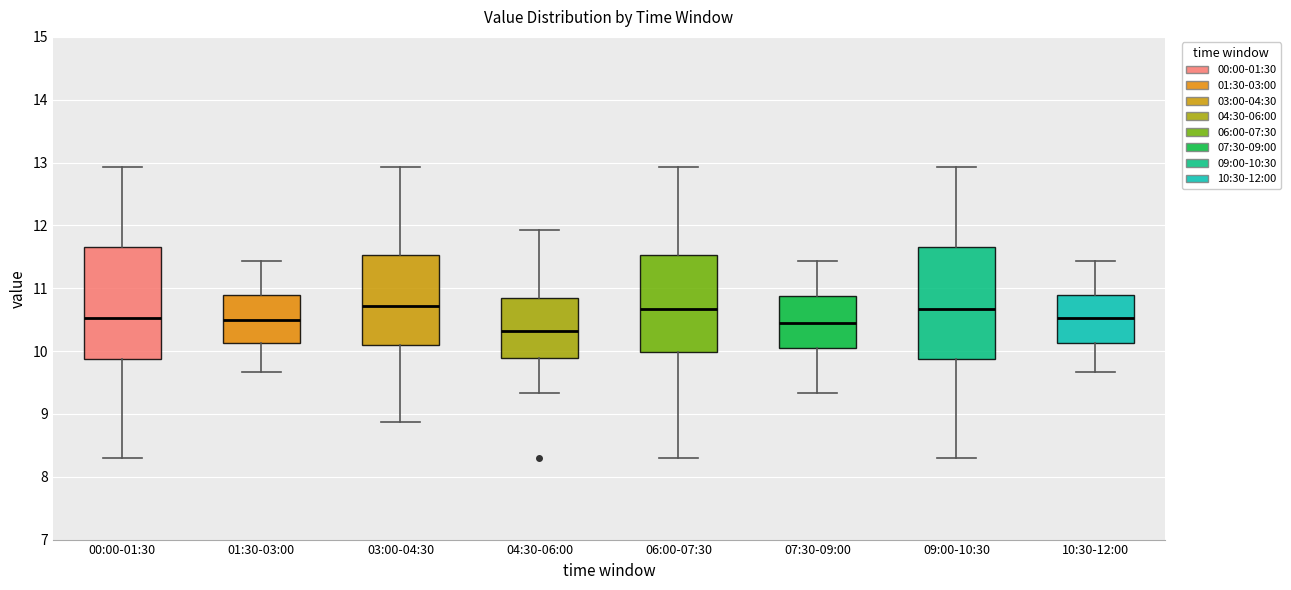

Which box's median line is the lowest?

04:30-06:00